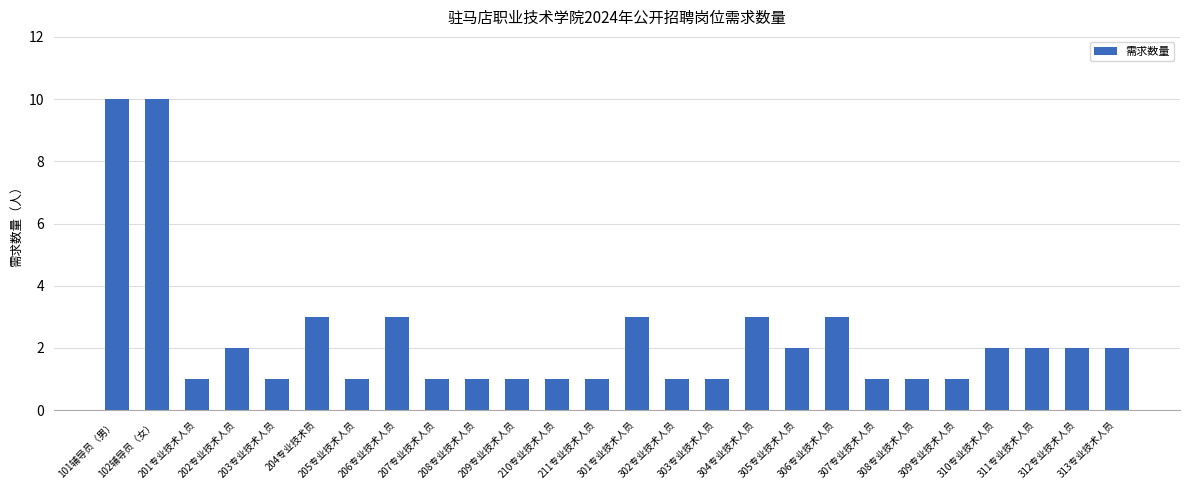

The value at 208专业技术人员 is 1. True or false?

True